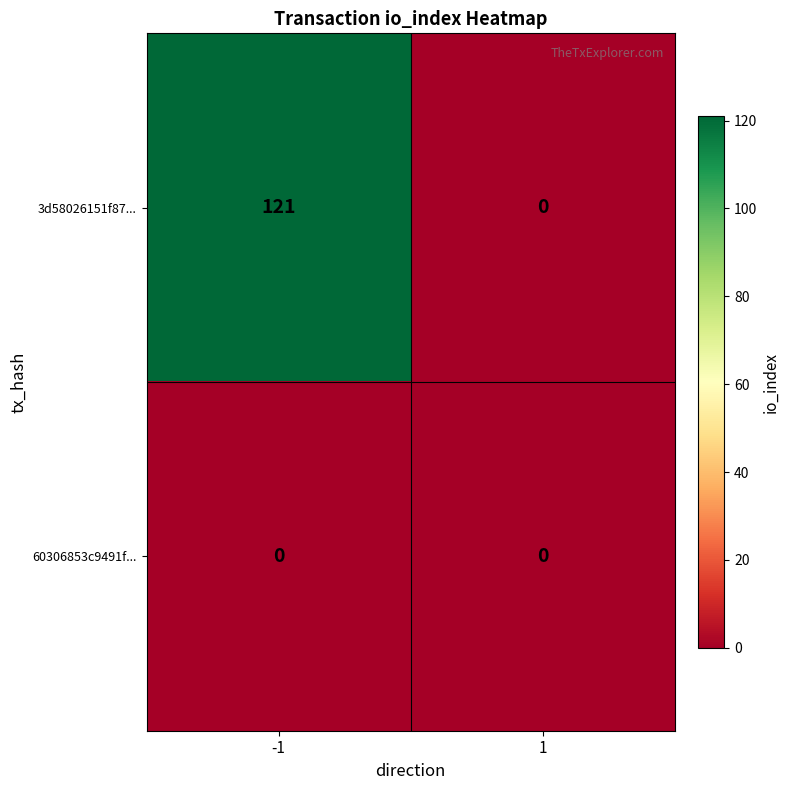

Reading left to right, transcribe all the data shown in this chart.

3d58026151f87...: 121	0
60306853c9491f...: 0	0